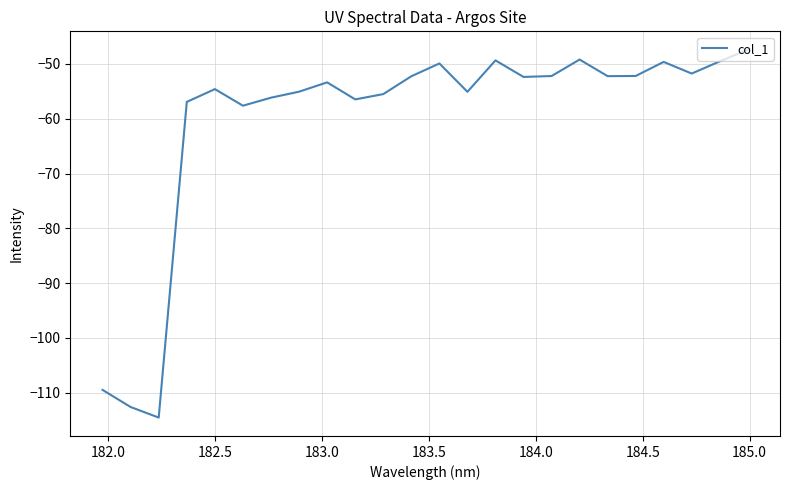

What is the difference between the maximum and minimum values?

67.1